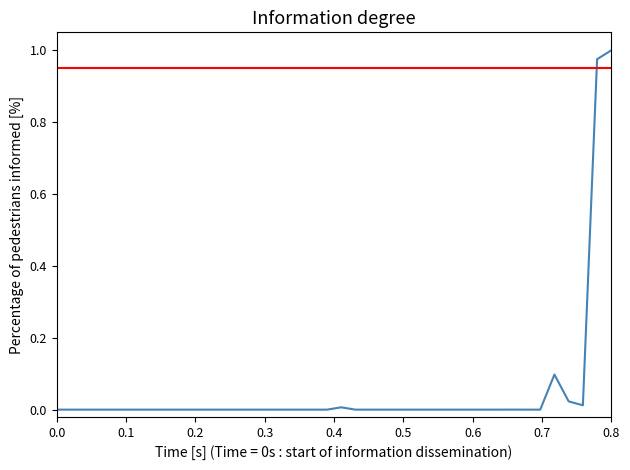

Does the chart display data point markers on the line(s)?

No